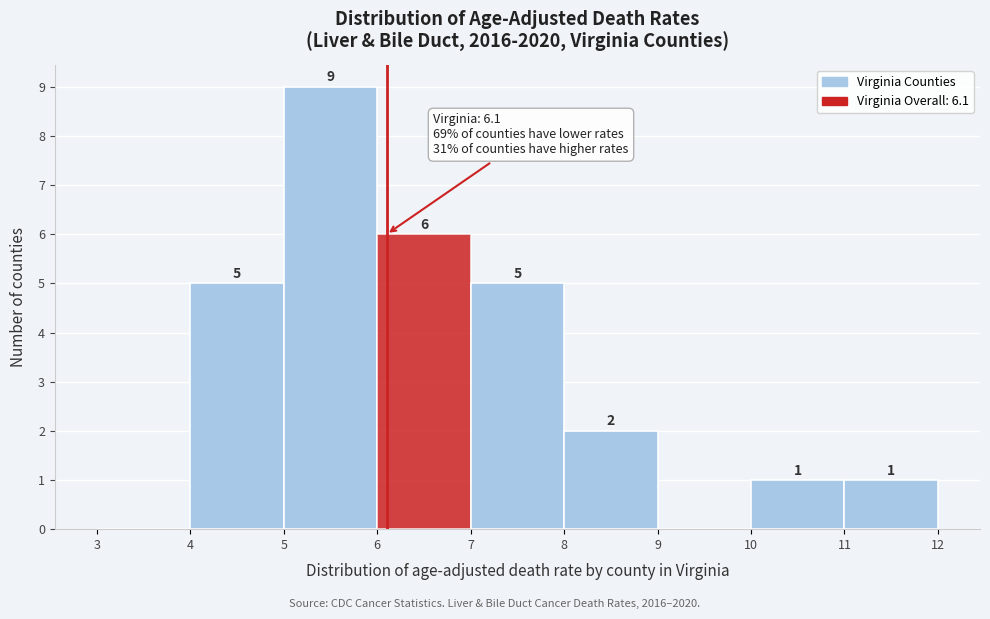

Over which range of the x-axis is the bar tallest?

5 to 6